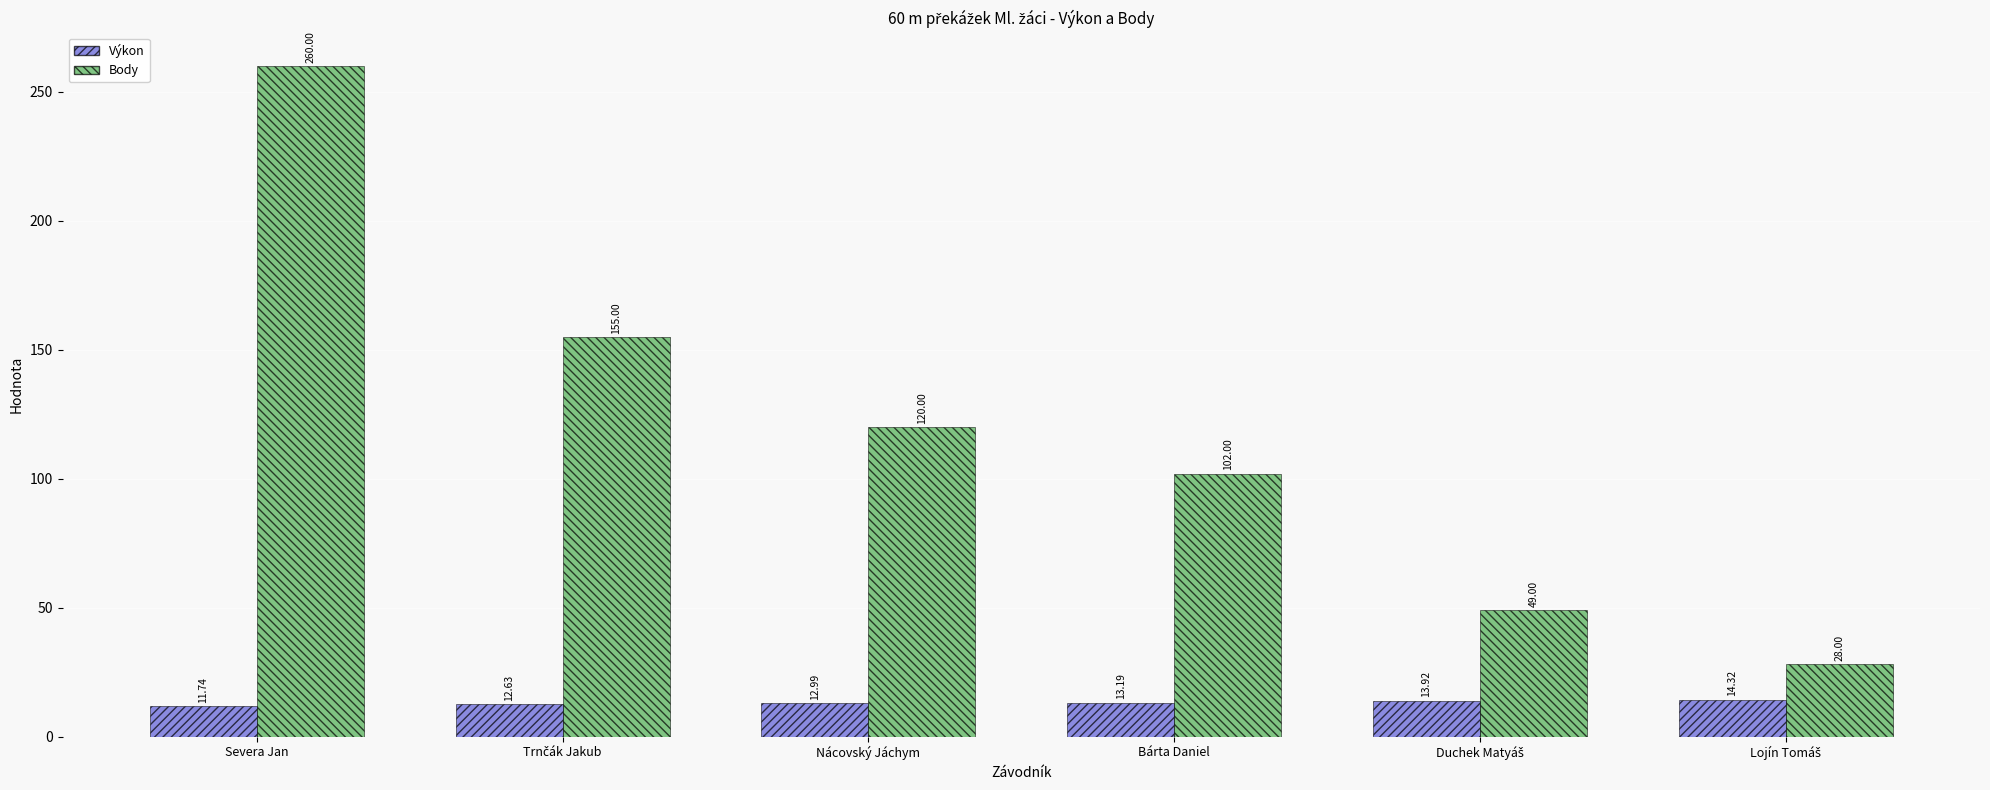

The Body series shows 102.0 at Bárta Daniel. True or false?

True